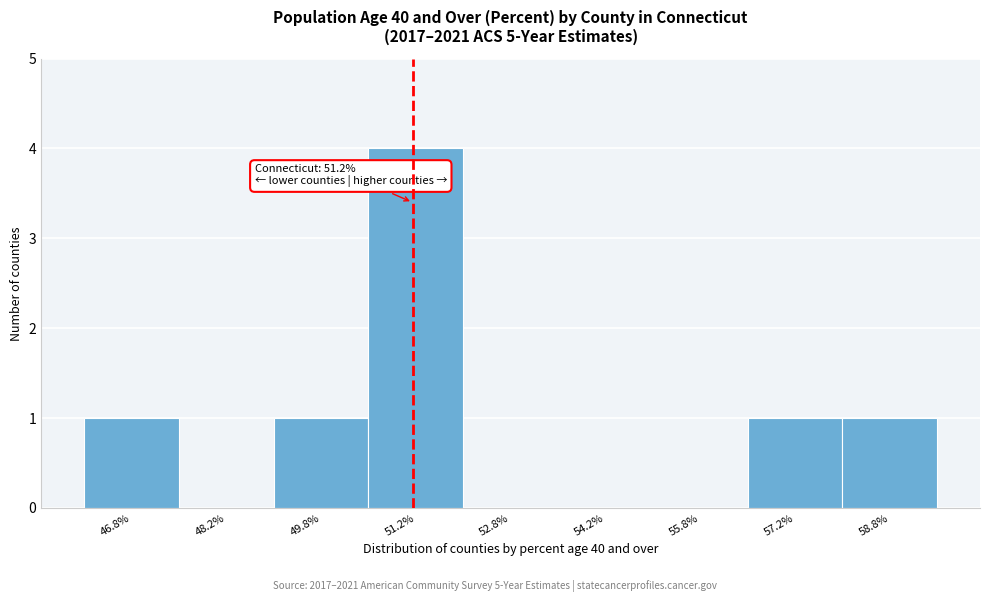

Over which range of the x-axis is the bar tallest?

50.5 to 52.0